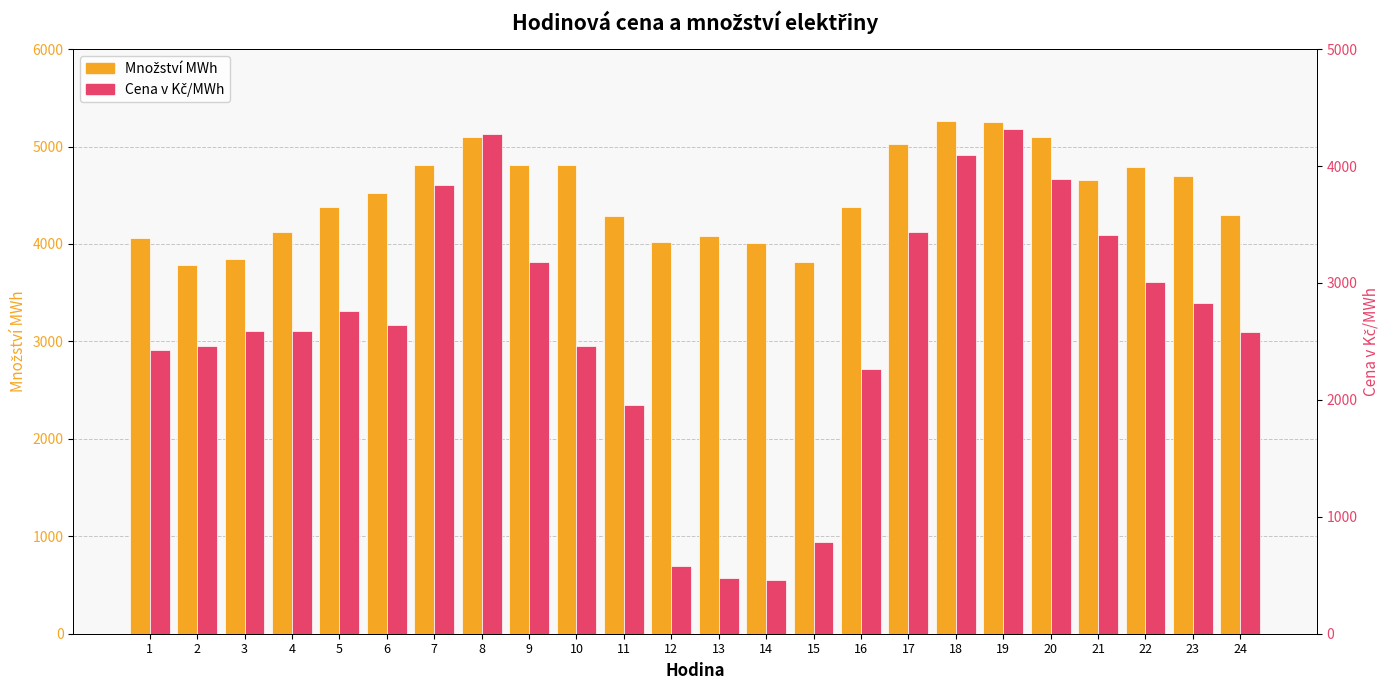

At 6, list the series in order from largest to smallest.

Množství MWh, Cena v Kč/MWh